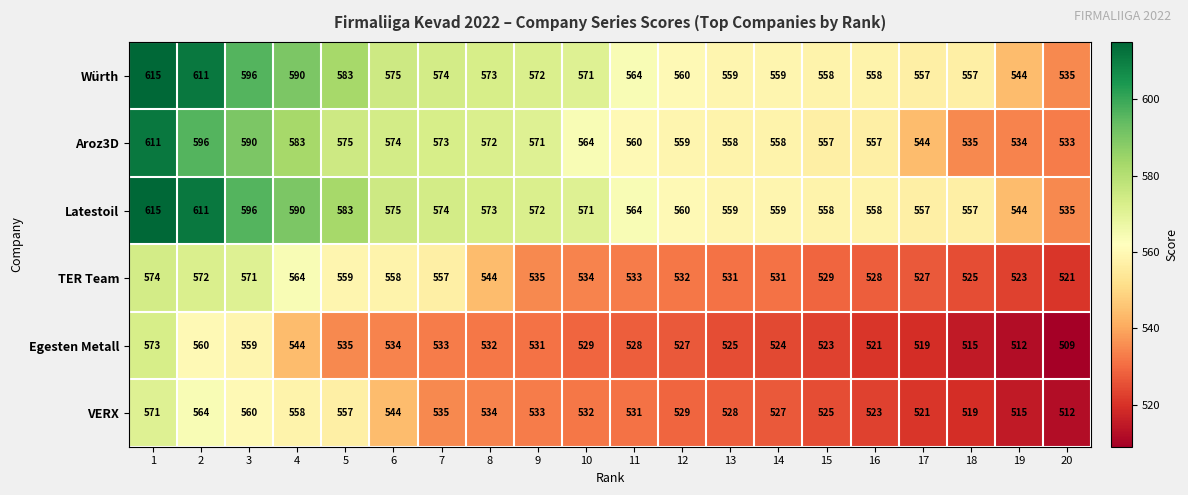

What is the difference between the highest and lowest values at 2?

51